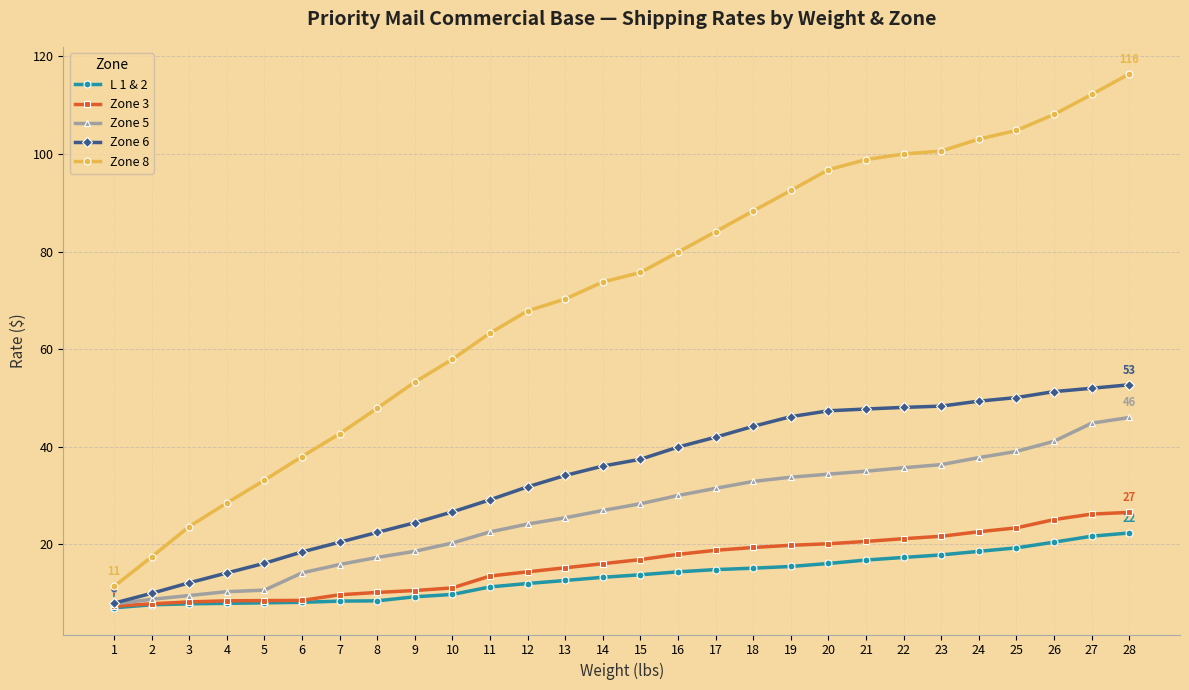

What is the value of the Zone 5 point at the 23rd from the left?

36.4